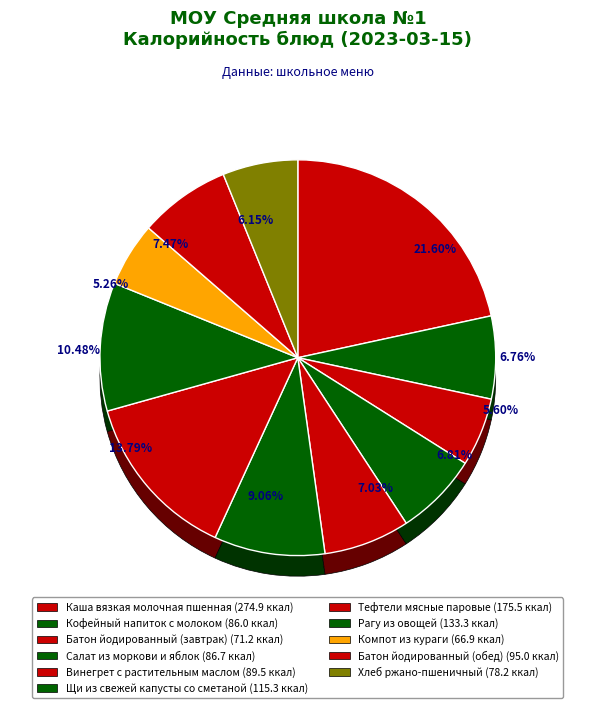

Does Тефтели мясные паровые account for over 50% of the chart?

No